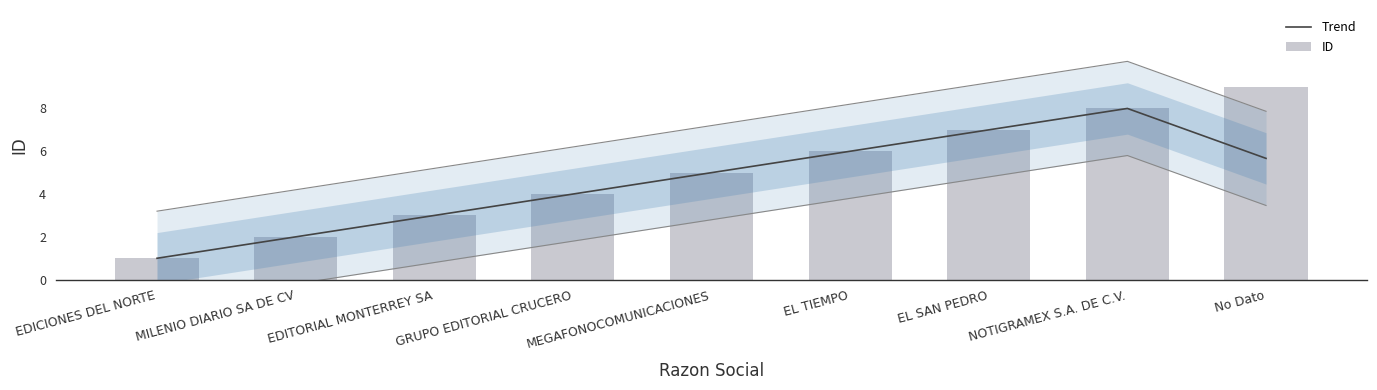

What is the label of the 1st bar from the right?

No Dato